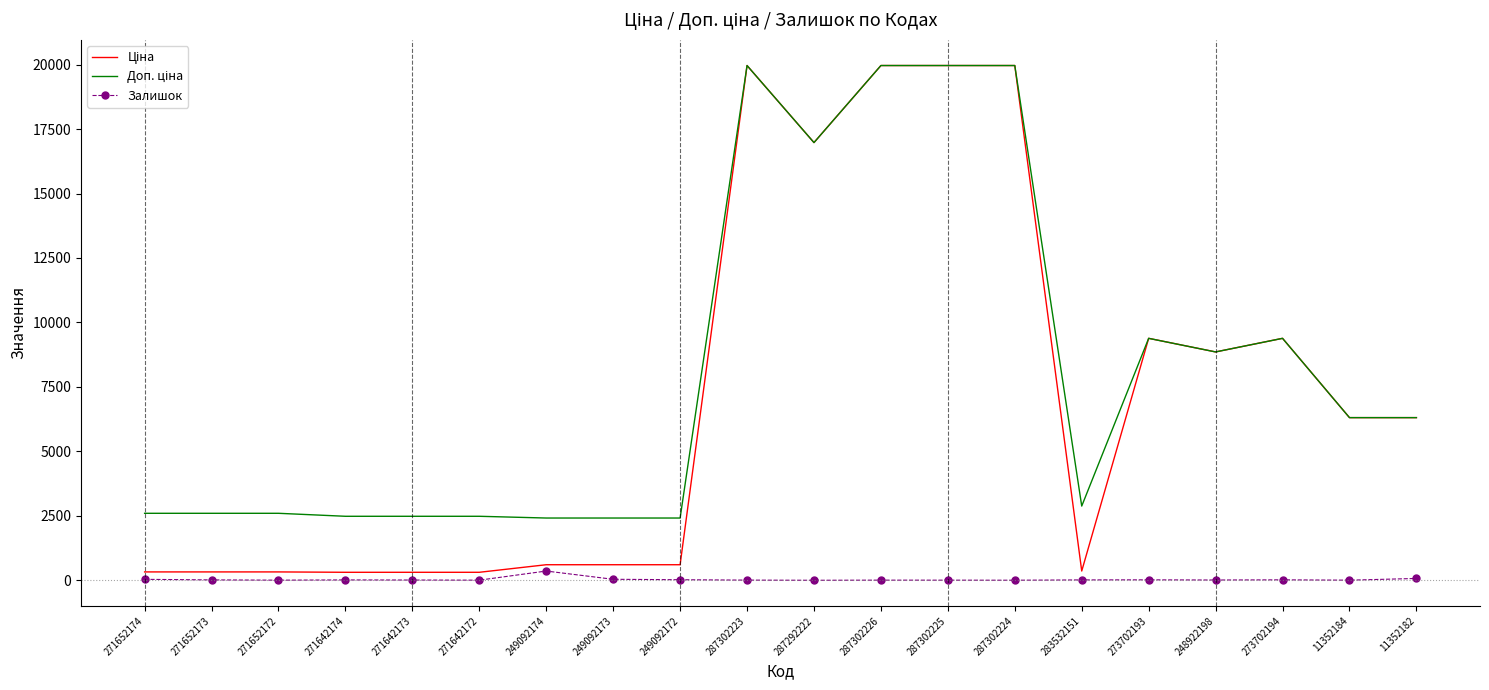

What is the maximum value shown in the chart?

19964.2